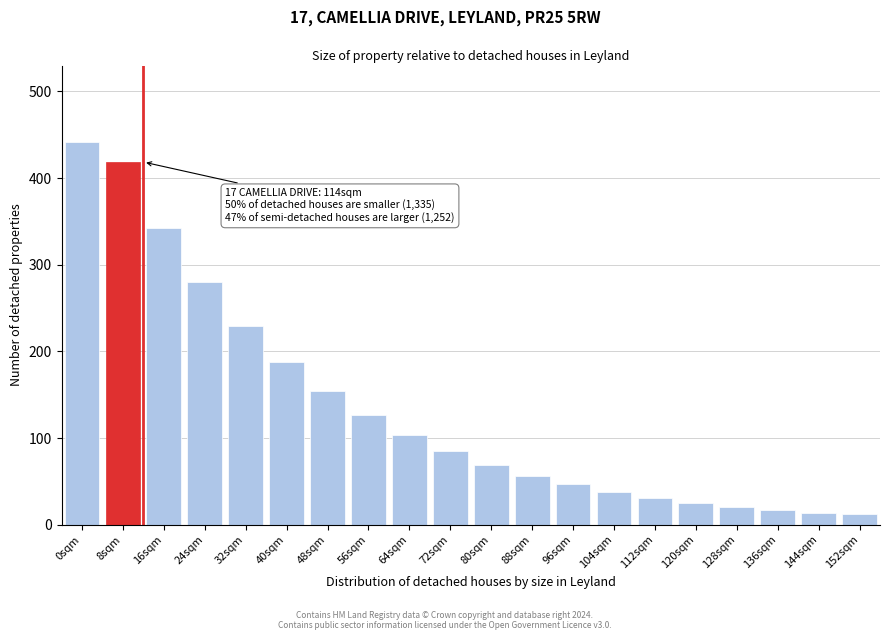

What is the value of the 10th bar from the left?

84.5